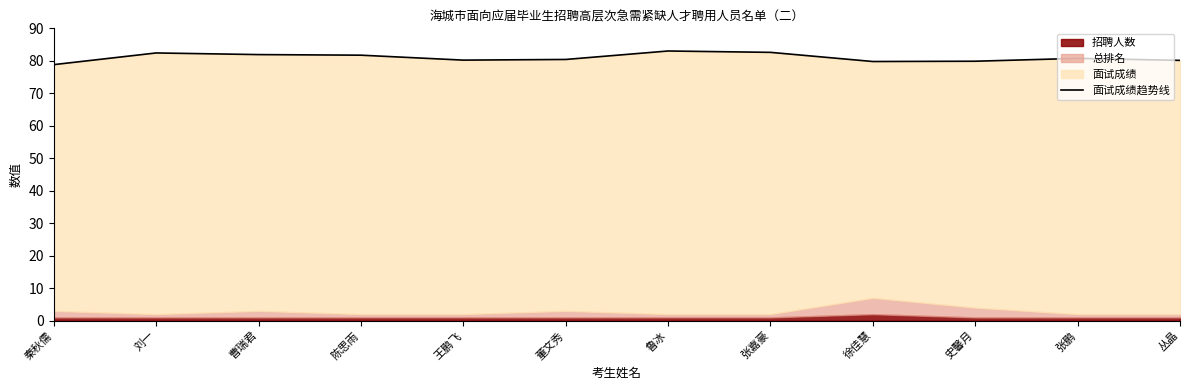

List the labels in order of value, smallest first.

秦秋儒, 徐佳慧, 史馨月, 丛晶, 王鹏飞, 董文秀, 张鹏, 陈思雨, 曹瑞君, 刘一, 张嘉豪, 鲁冰